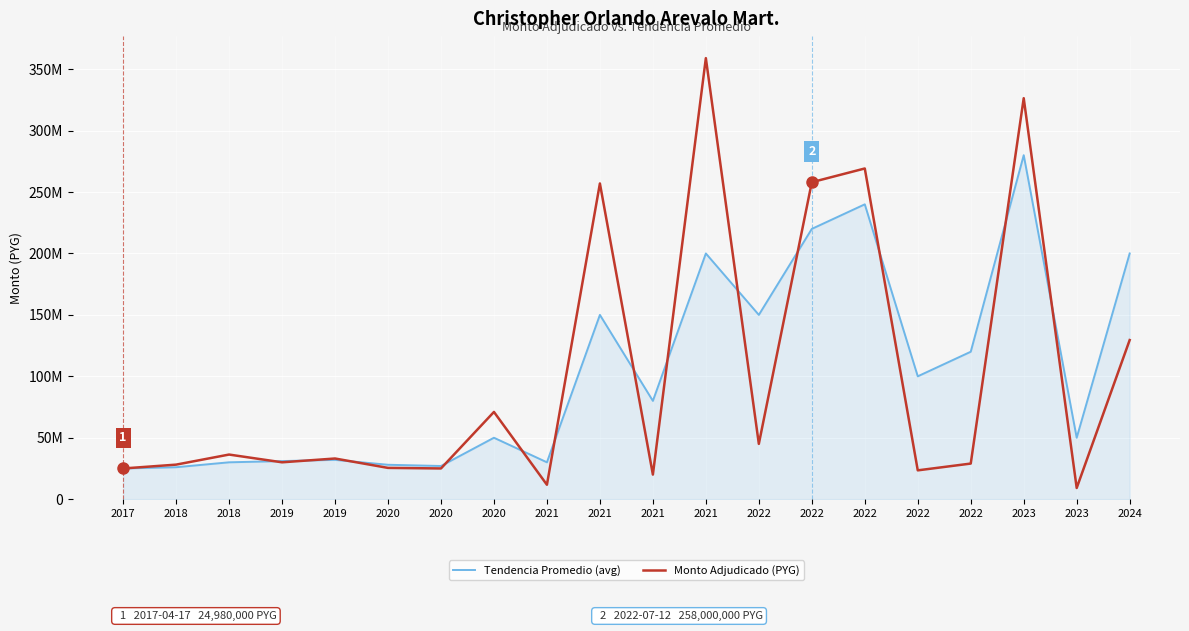

Between 2022 and 2022, which series saw the biggest shift?

Tendencia Promedio (avg)